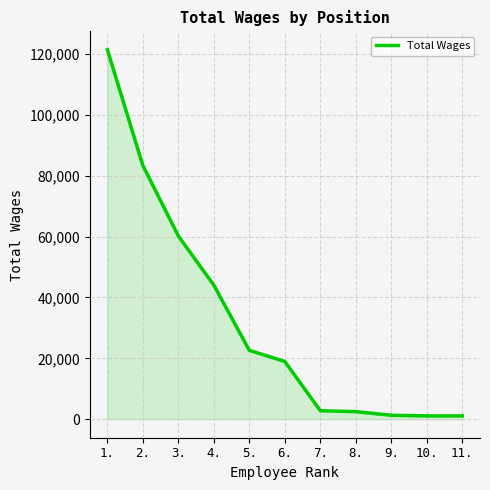

At which label is the value closest to 61236?

3.